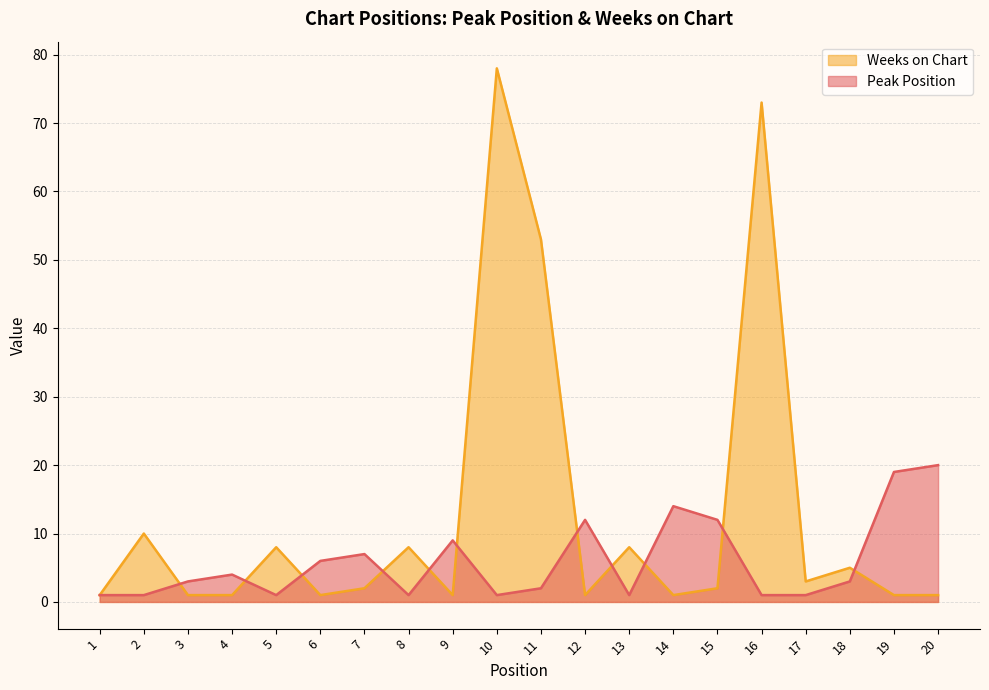

Rank the categories by Weeks on Chart value from lowest to highest.

1, 3, 4, 6, 9, 12, 14, 19, 20, 7, 15, 17, 18, 5, 8, 13, 2, 11, 16, 10